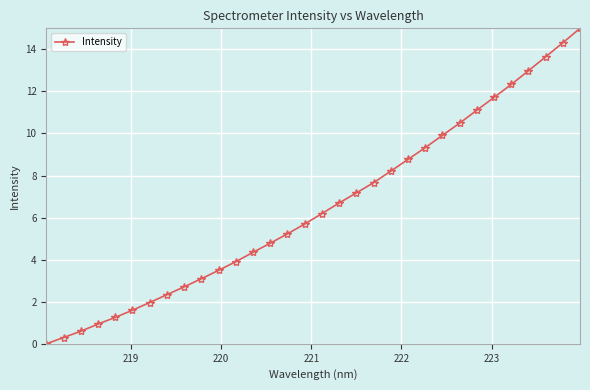

True or false: there are more than 2 points higher than both neighbors.

False